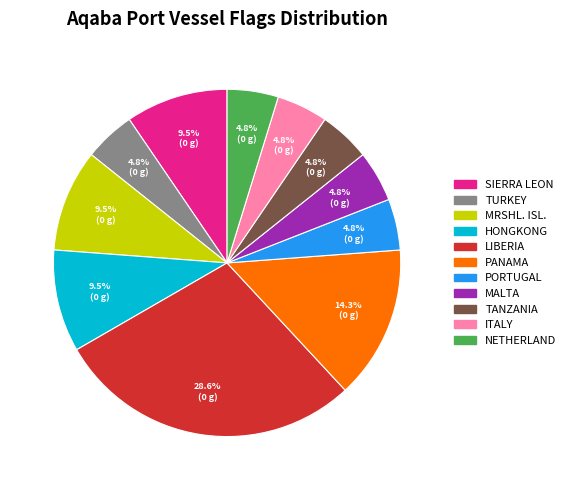

Is it true that TURKEY is 5% of the pie?

True